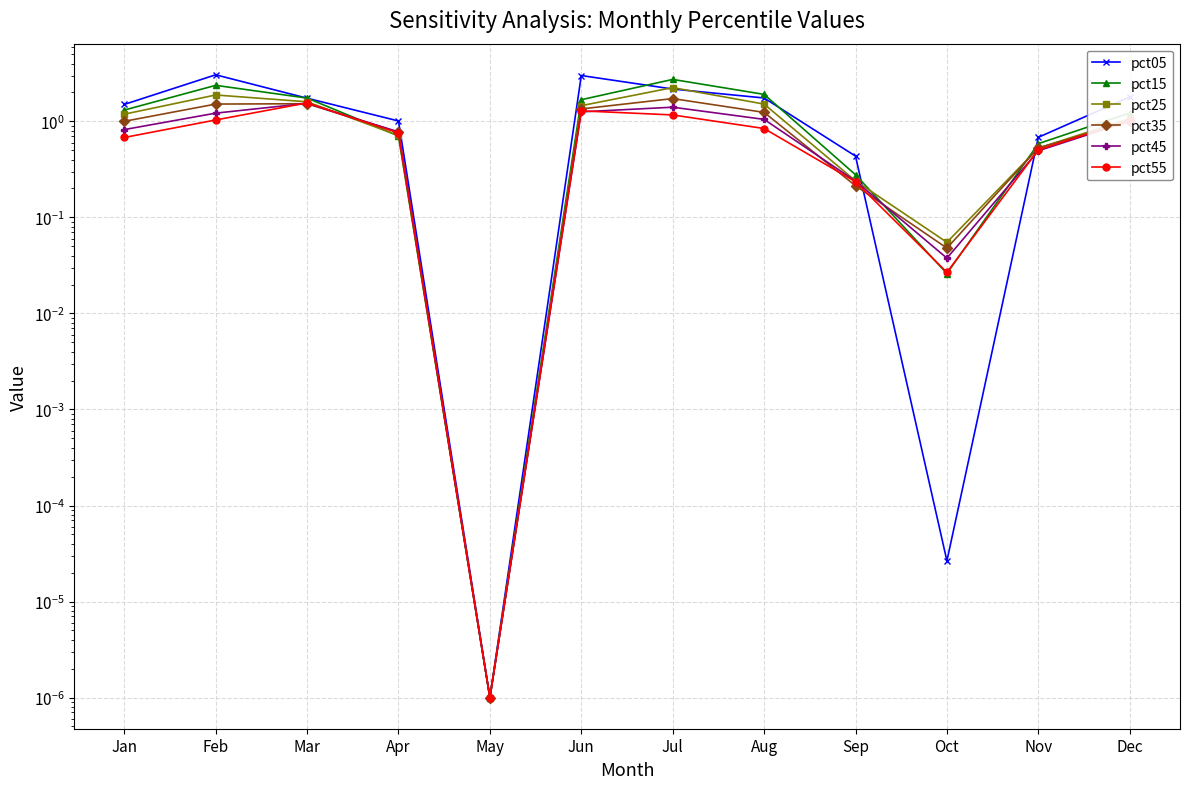

True or false: pct55 has more than 0 points higher than both neighbors.

True